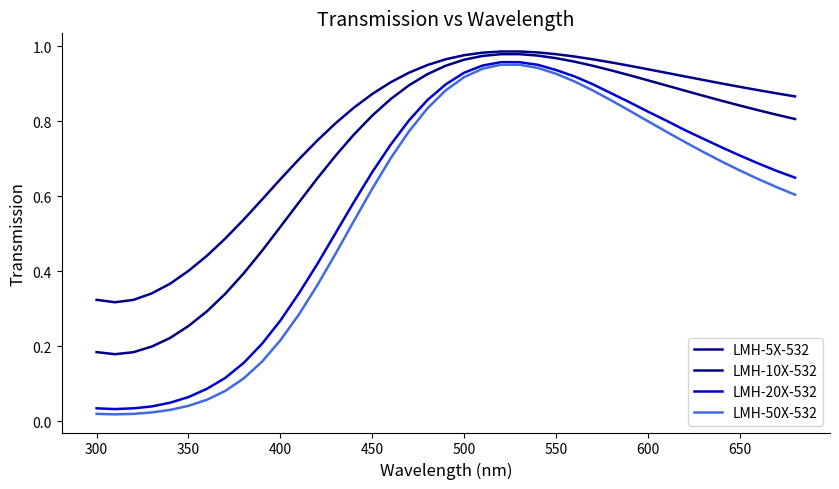

Is this an area chart (filled region under the line)?

No